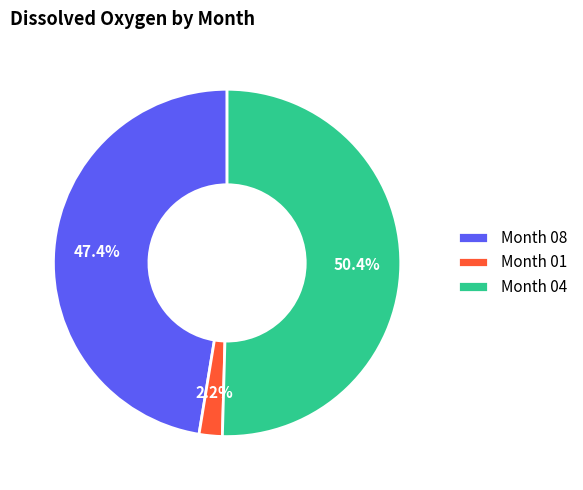

Is the sum of Month 04 and Month 08 greater than half?

Yes